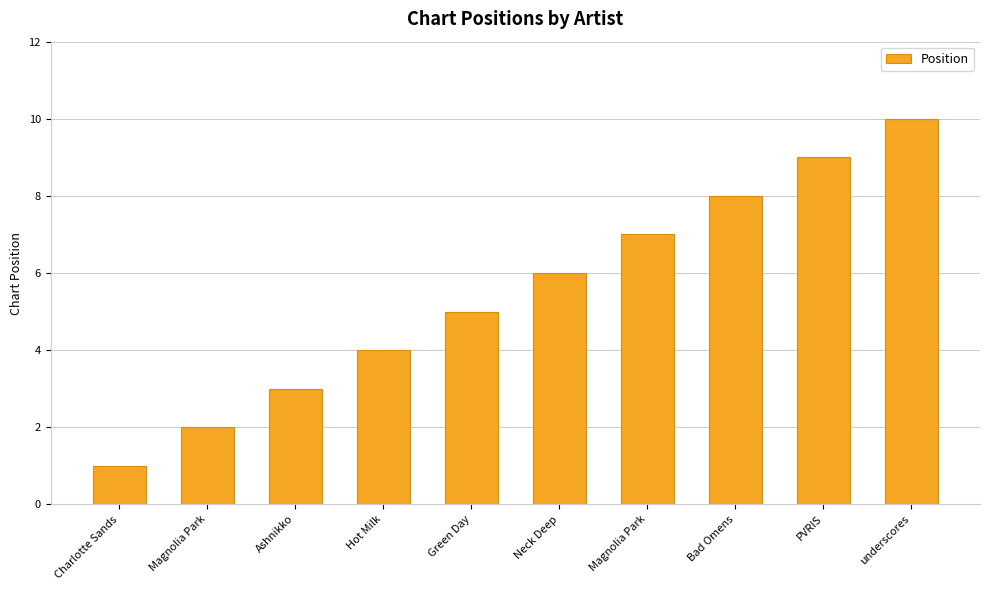

List the labels in order of value, largest first.

underscores, PVRIS, Bad Omens, Magnolia Park, Neck Deep, Green Day, Hot Milk, Ashnikko, Magnolia Park, Charlotte Sands